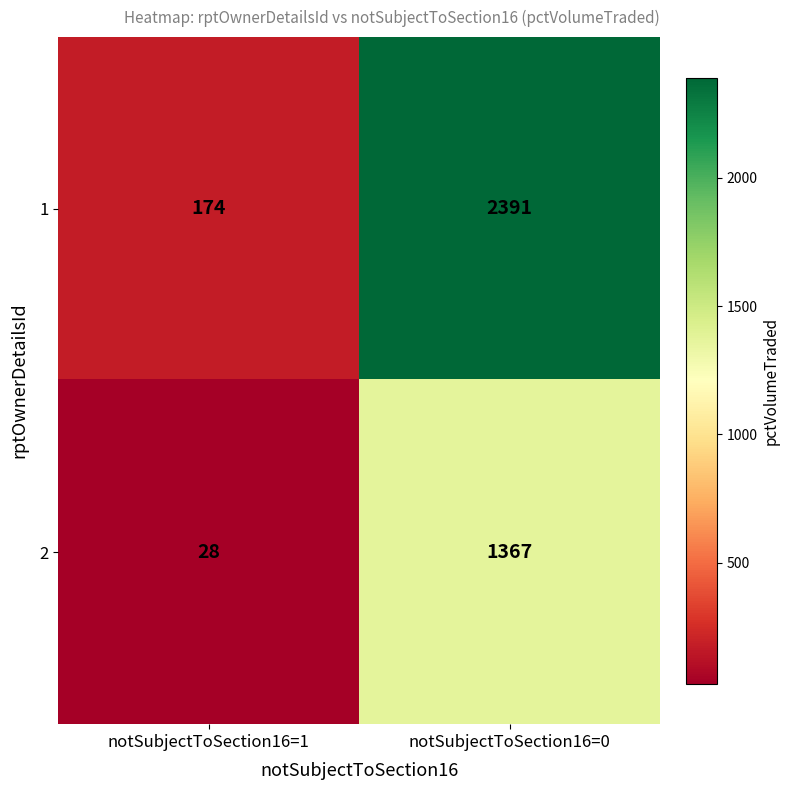

What is the maximum value shown in the chart?

2391